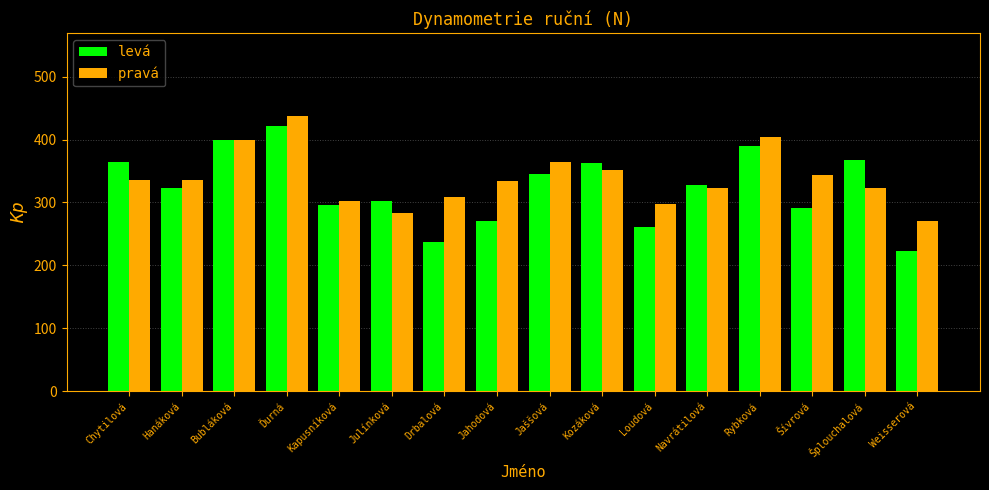

Are the bars horizontal?

No